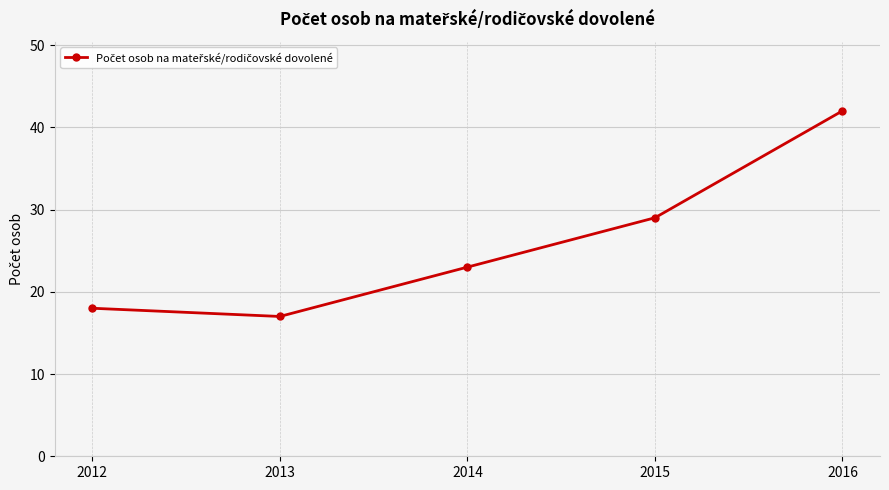

Does the chart have visible grid lines?

Yes